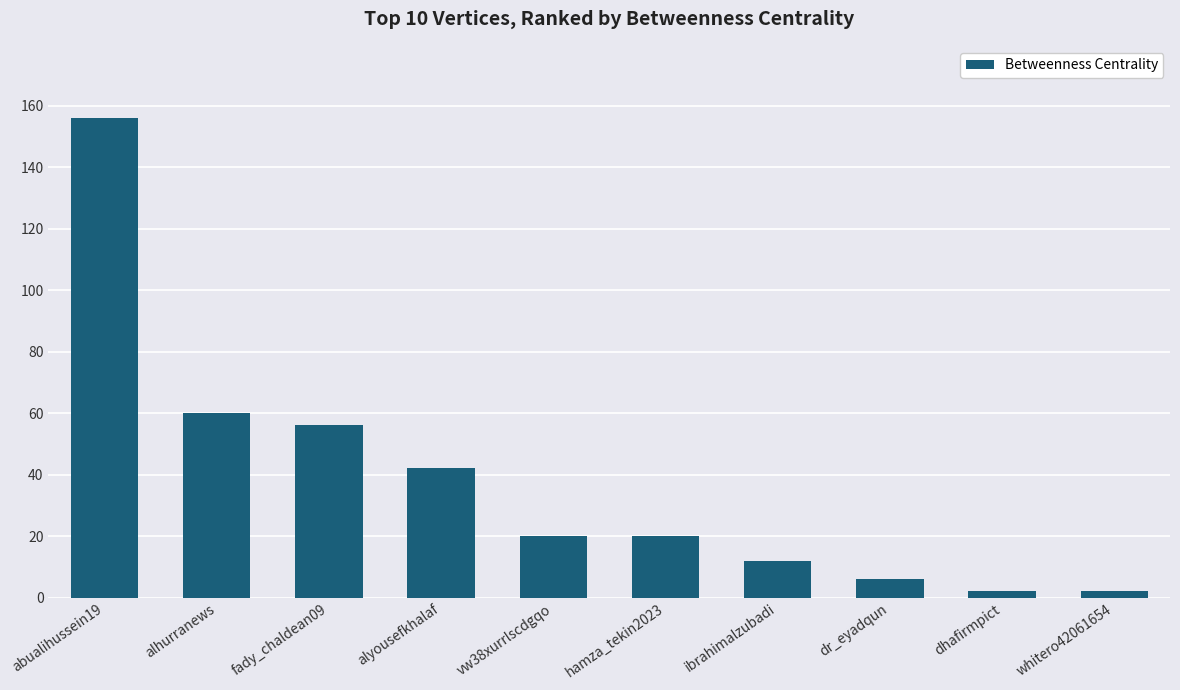

The value at abualihussein19 is 108. True or false?

False